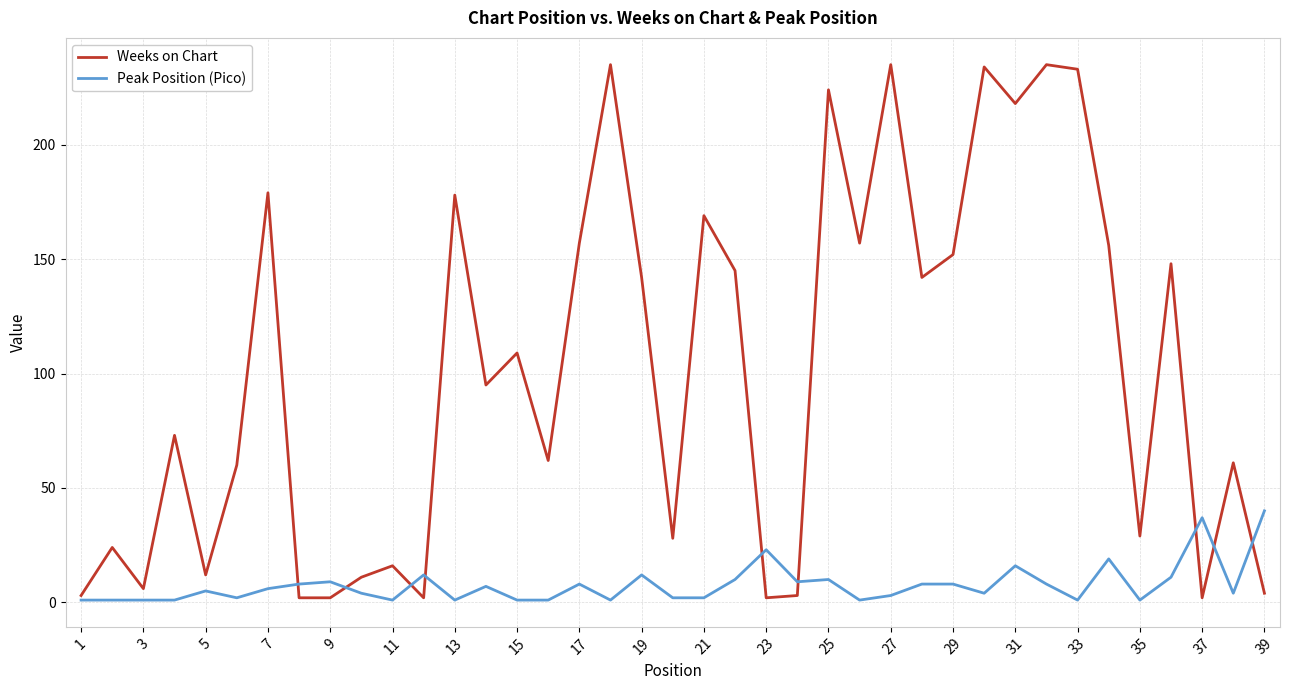

Which series has the largest total across all categories?

Weeks on Chart